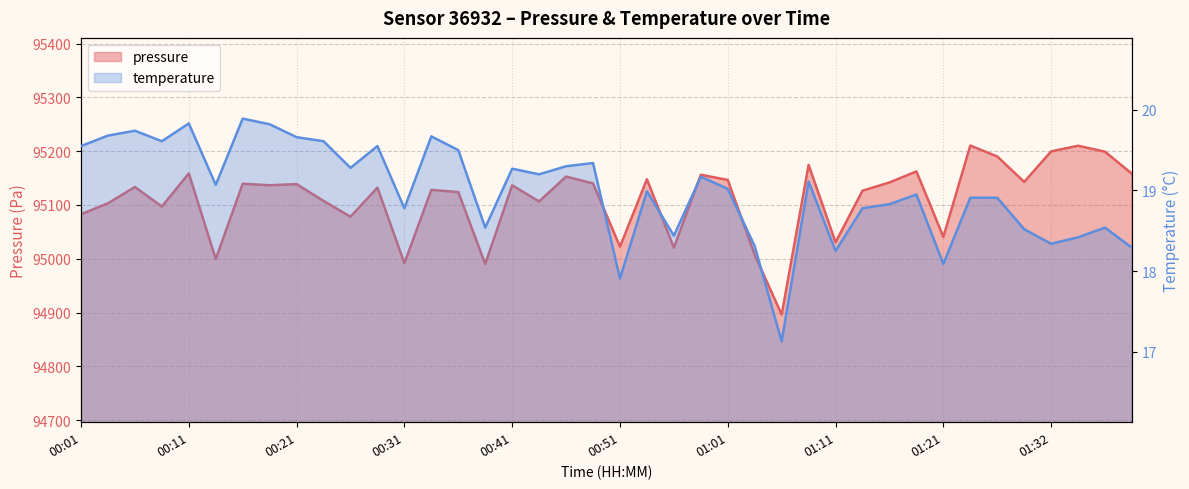

True or false: pressure has more than 0 points higher than both neighbors.

True